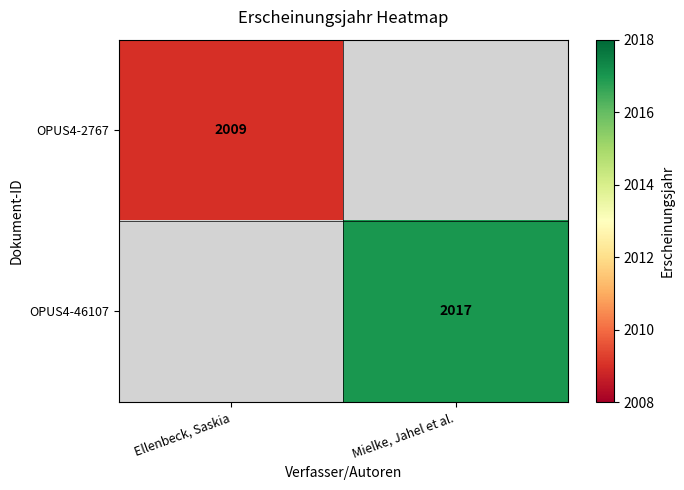

Is it true that OPUS4-2767 equals 2009 at Ellenbeck, Saskia?

True